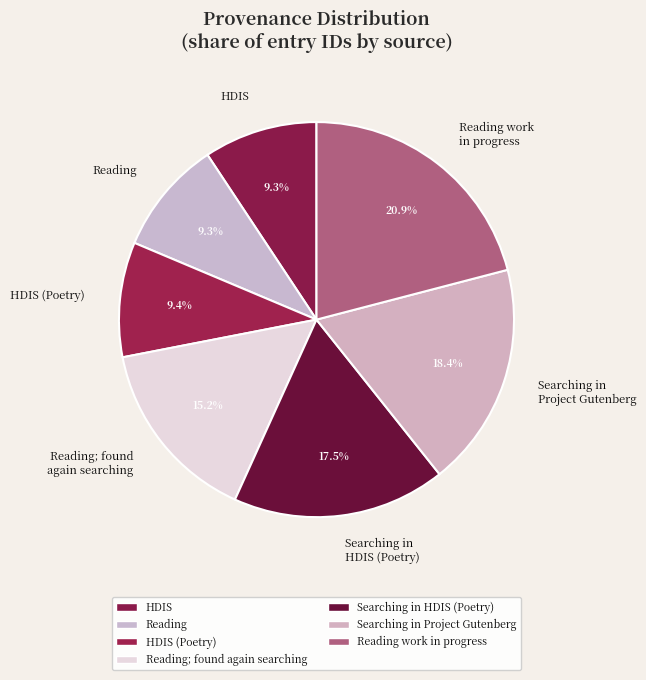

Combined, what portion of the pie is HDIS and Searching in Project Gutenberg?

27.7%